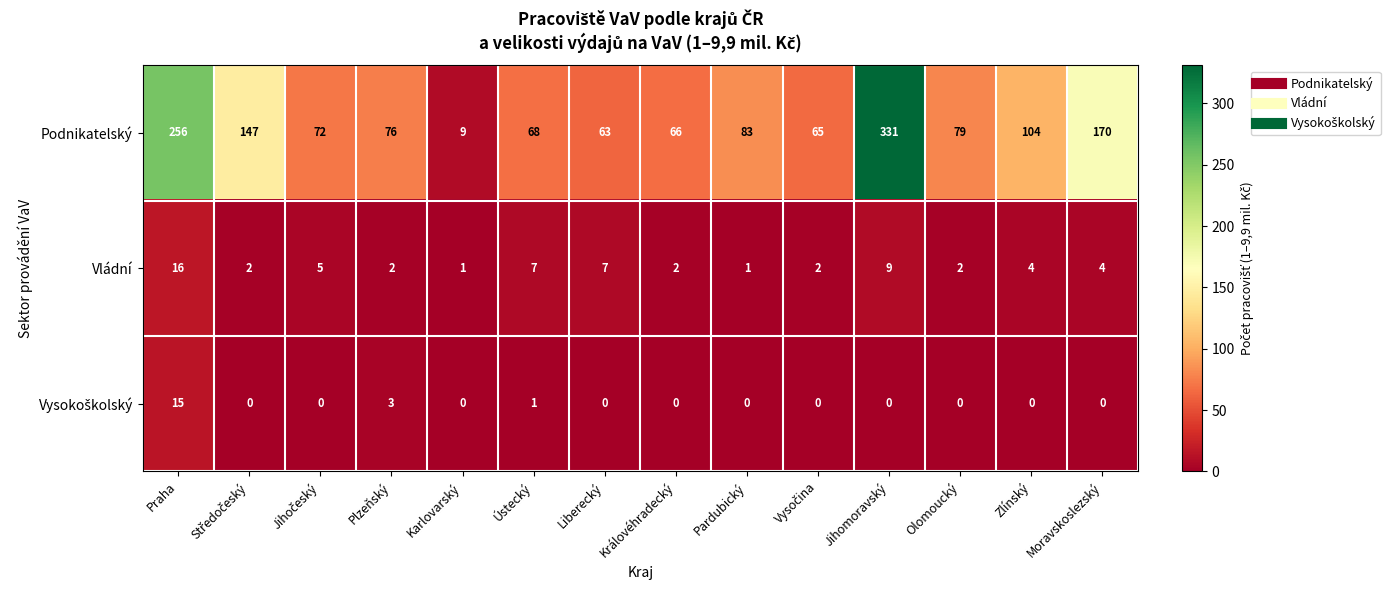

Which category has the lowest value in the Podnikatelský series?

Karlovarský